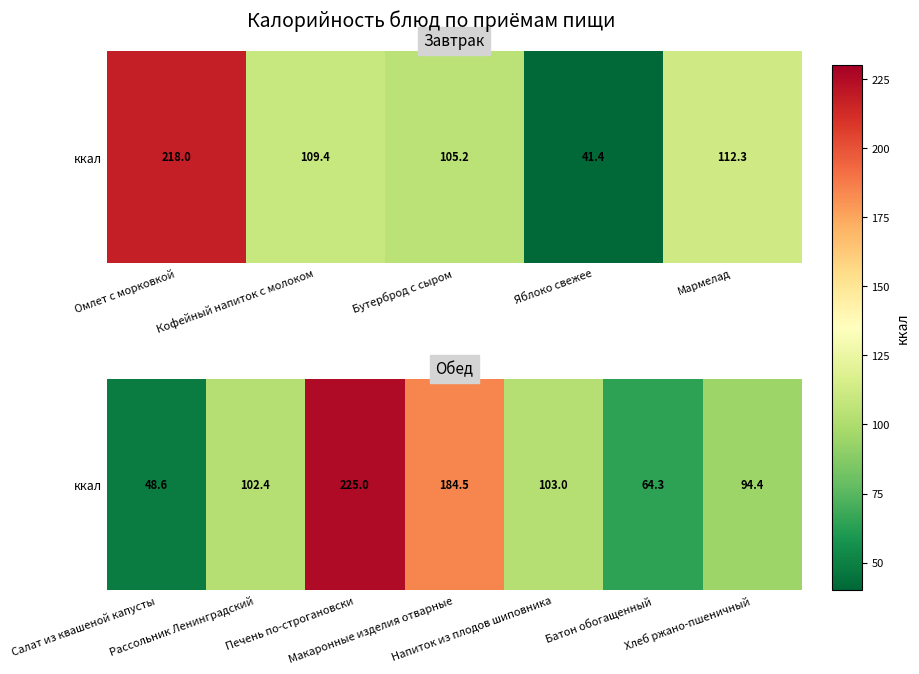

How many categories are shown in the chart?

7